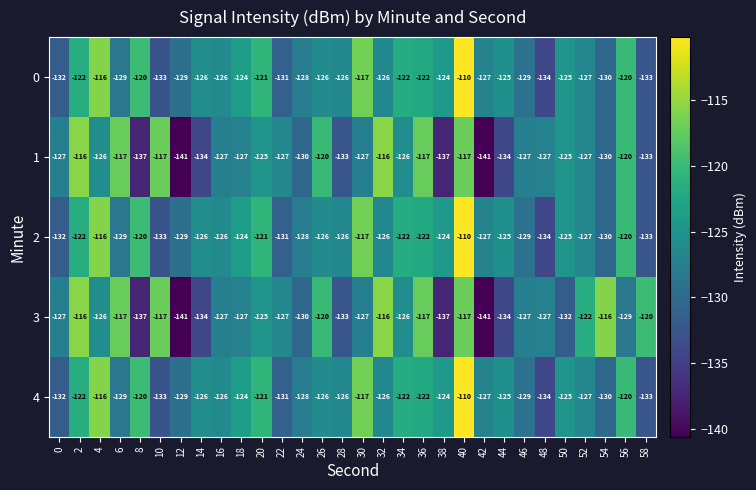

At which category is the sum across all series the highest?

40